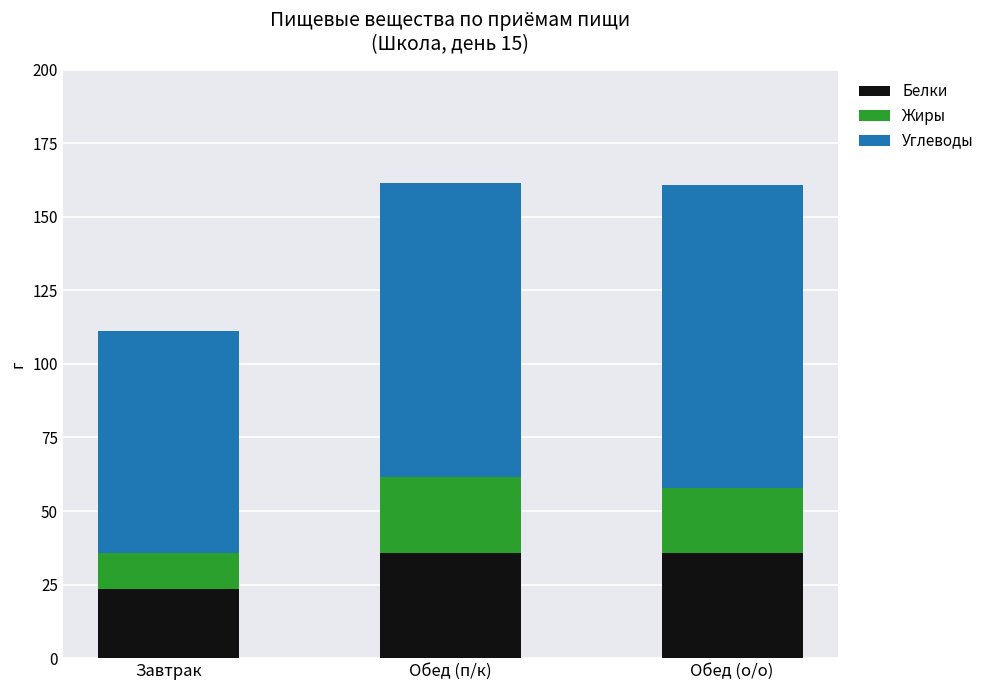

What is the maximum value for Белки?

35.9